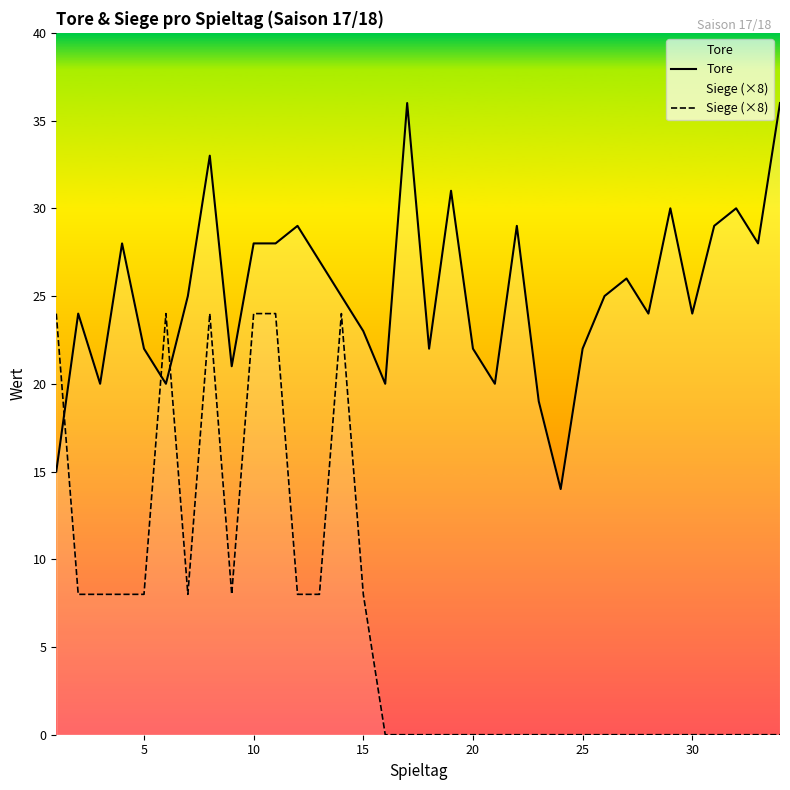

Rank the series by their average value, from highest to lowest.

Tore, Siege (×8)